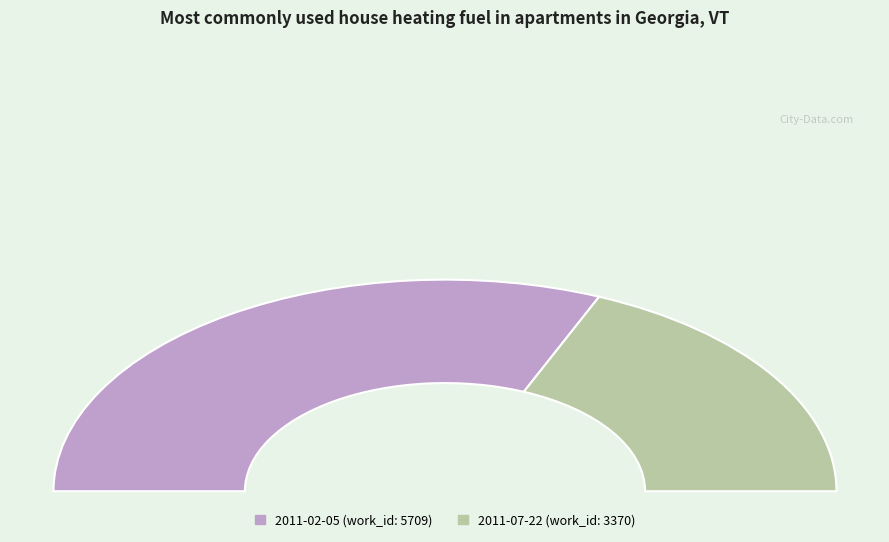

What is the largest slice in the pie chart?

2011-02-05 19:38:00 UTC